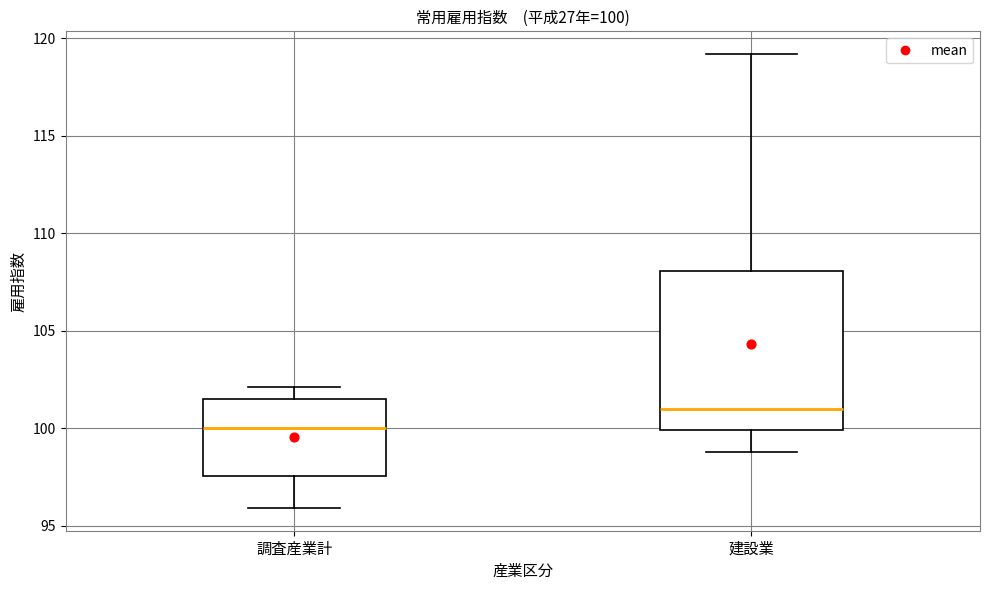

Which box has the highest median line?

建設業